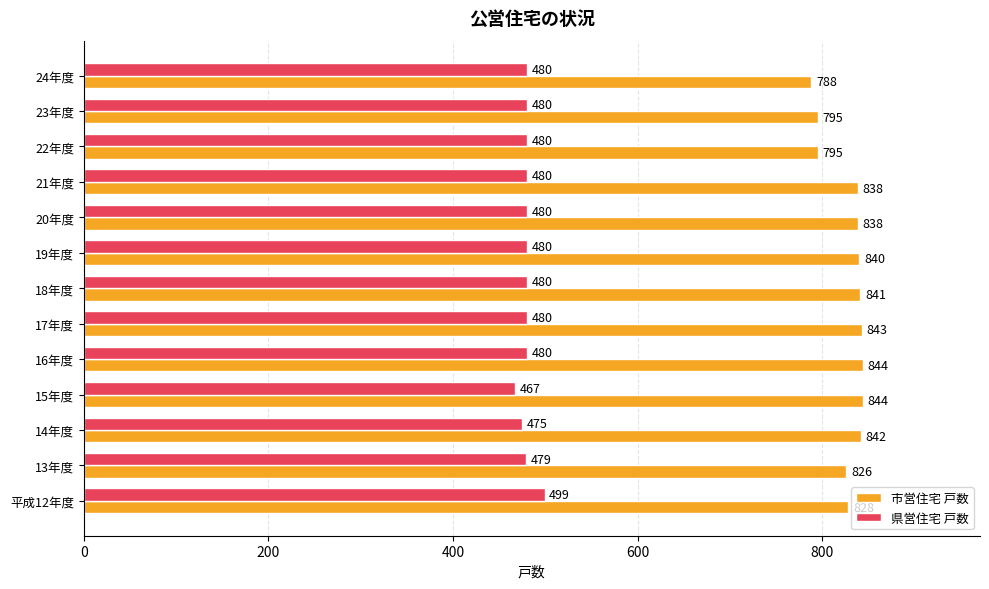

Count the number of data series in this chart.

2